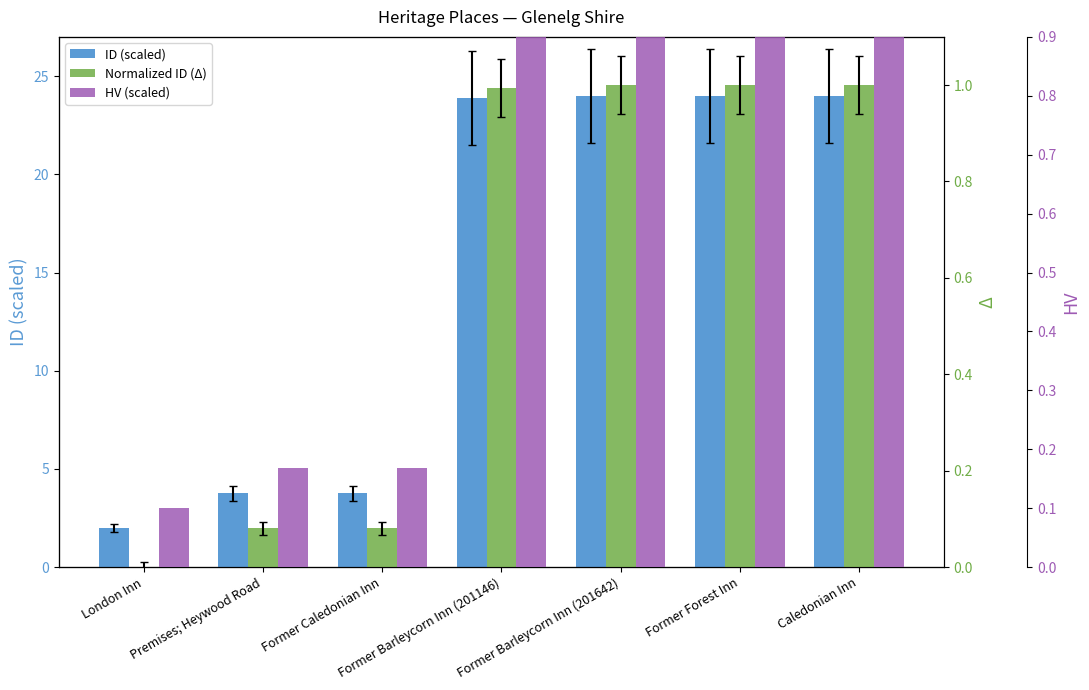

At which label does Normalized ID (Δ) reach its minimum?

London Inn